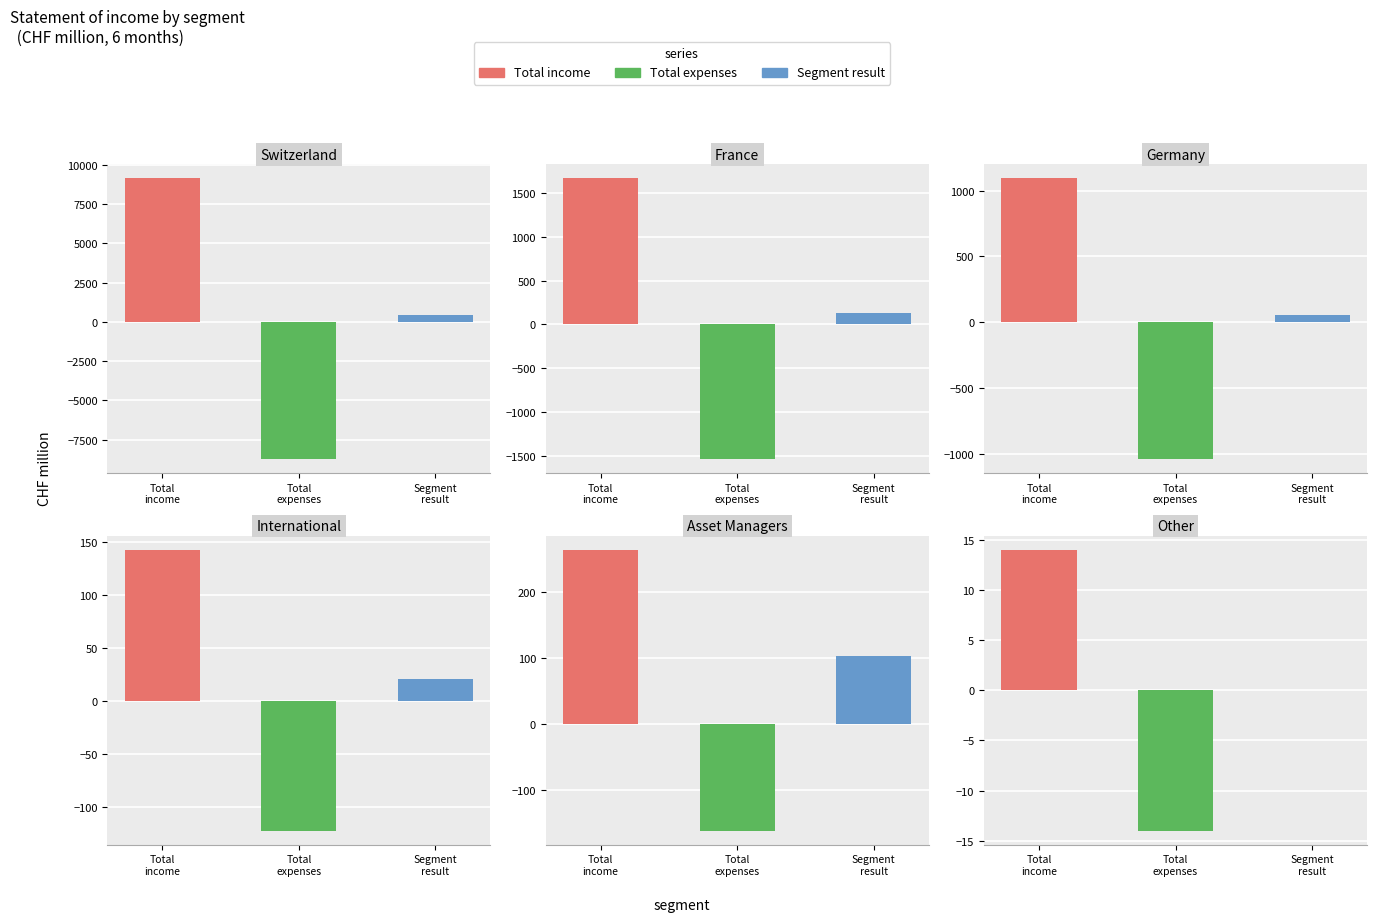

Which series has the widest spread of values?

Total income